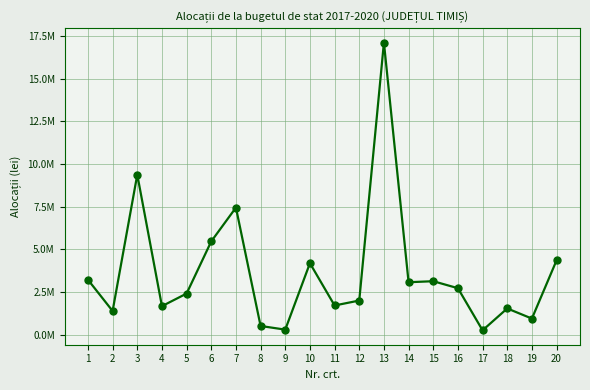

Rank the categories by value from lowest to highest.

17, 9, 8, 19, 2, 18, 4, 11, 12, 5, 16, 14, 15, 1, 10, 20, 6, 7, 3, 13